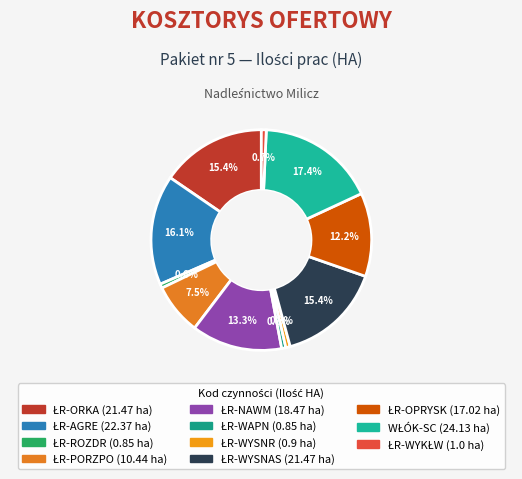

Does ŁR-WAPN account for over 50% of the chart?

No